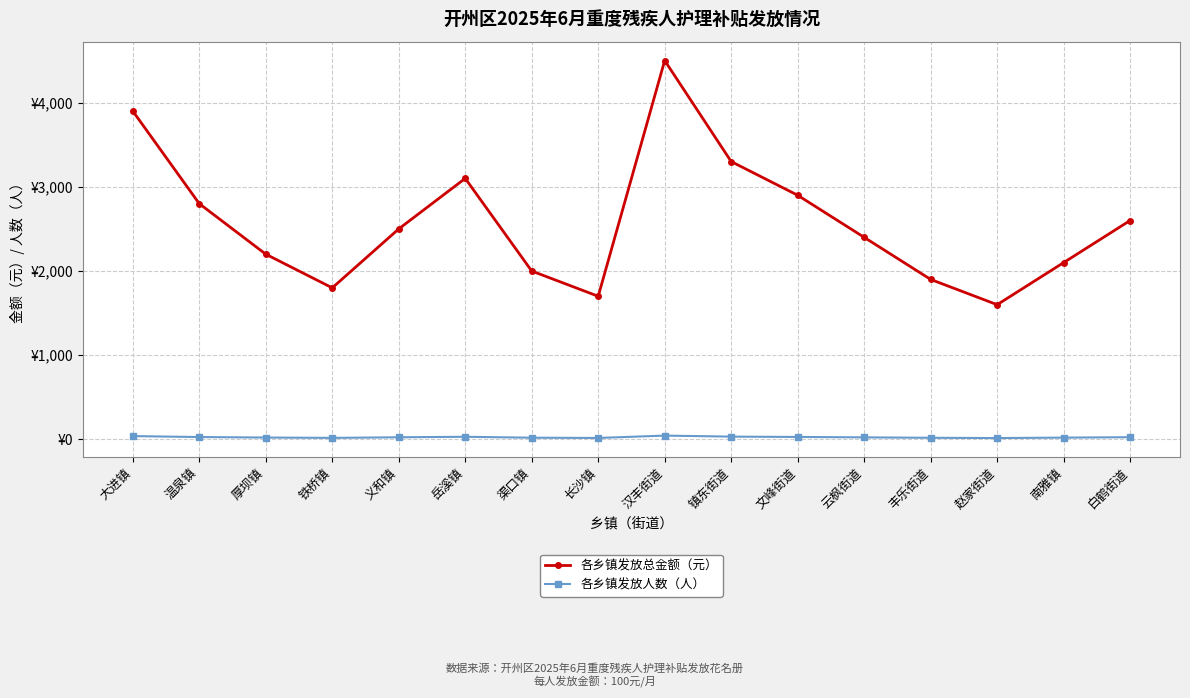

What are all the series names shown in the legend?

各乡镇发放总金额（元）, 各乡镇发放人数（人）